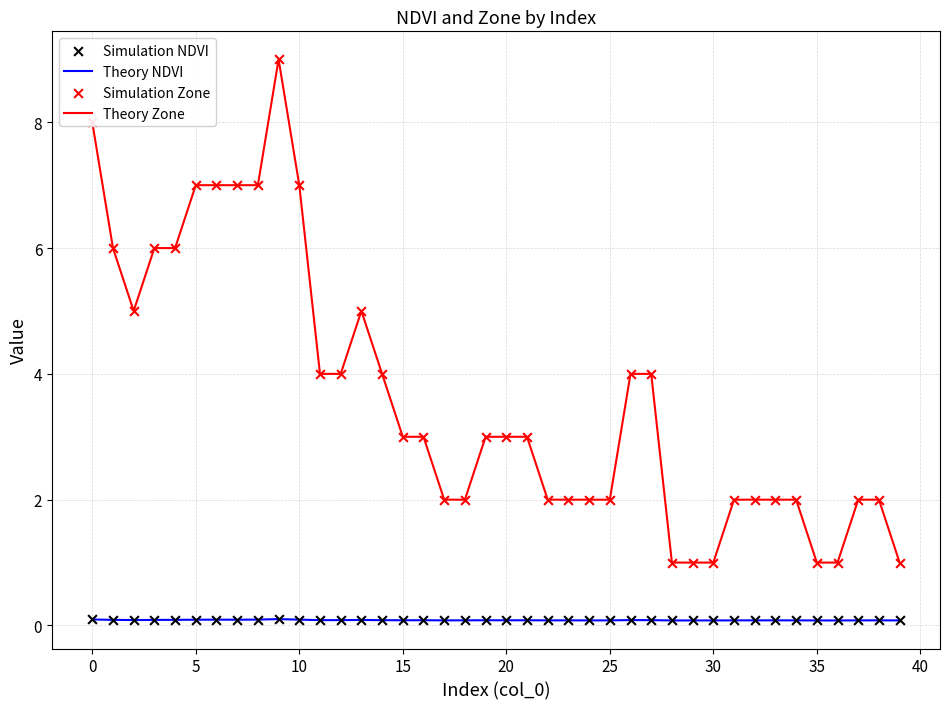

Which series has the largest total across all categories?

Theory Zone